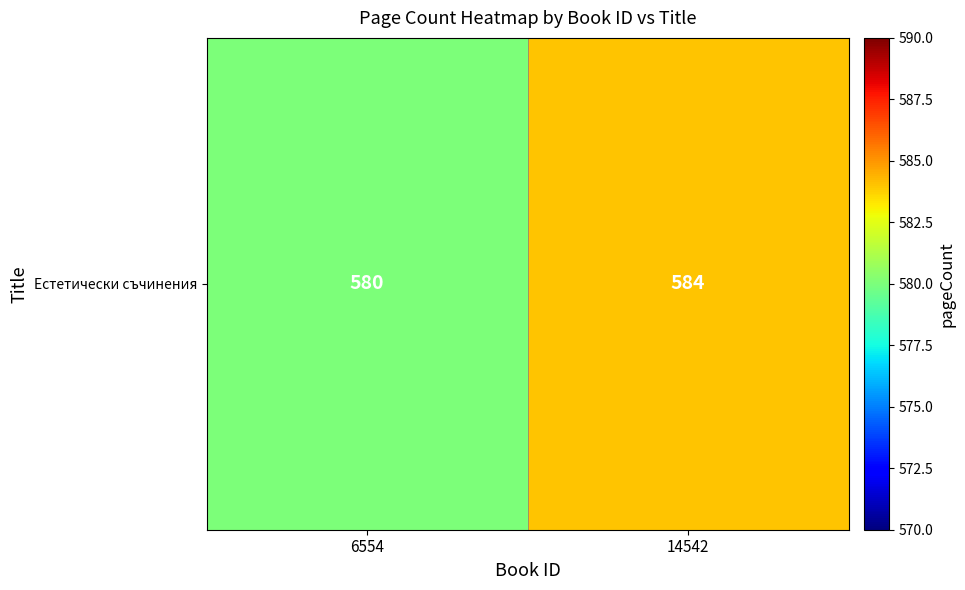

Approximately how many times larger is the value at 14542 compared to 6554?

1.0